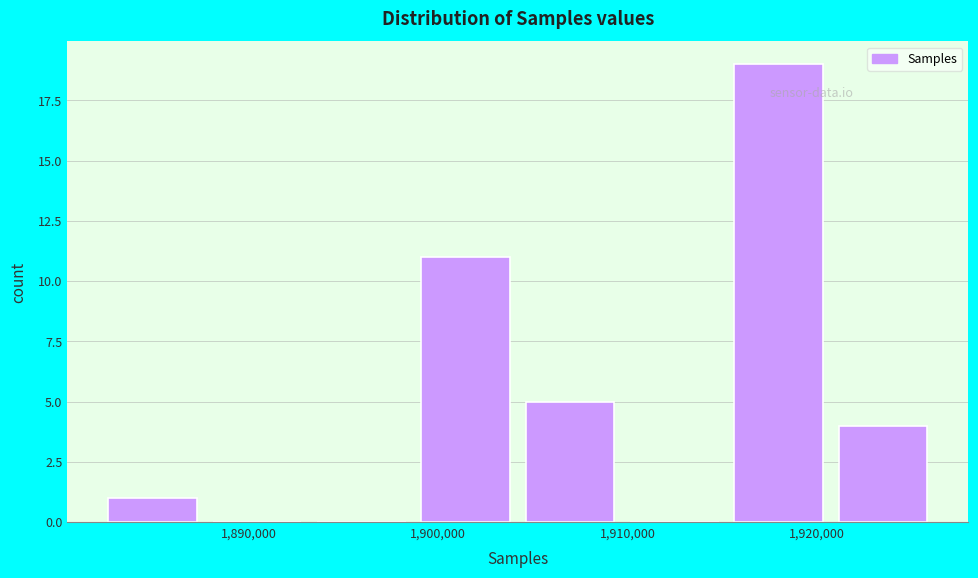

Reading left to right, list every bar in this chart as the range it spans on the x-axis followed by its height. Neither the bar edges nor the heights are printed on the chart, so give them approximately, as read against the axes.

1882000 to 1888000: 1
1888000 to 1893000: 0
1893000 to 1899000: 0
1899000 to 1904000: 11
1904000 to 1910000: 5
1910000 to 1915000: 0
1915000 to 1921000: 19
1921000 to 1926000: 4